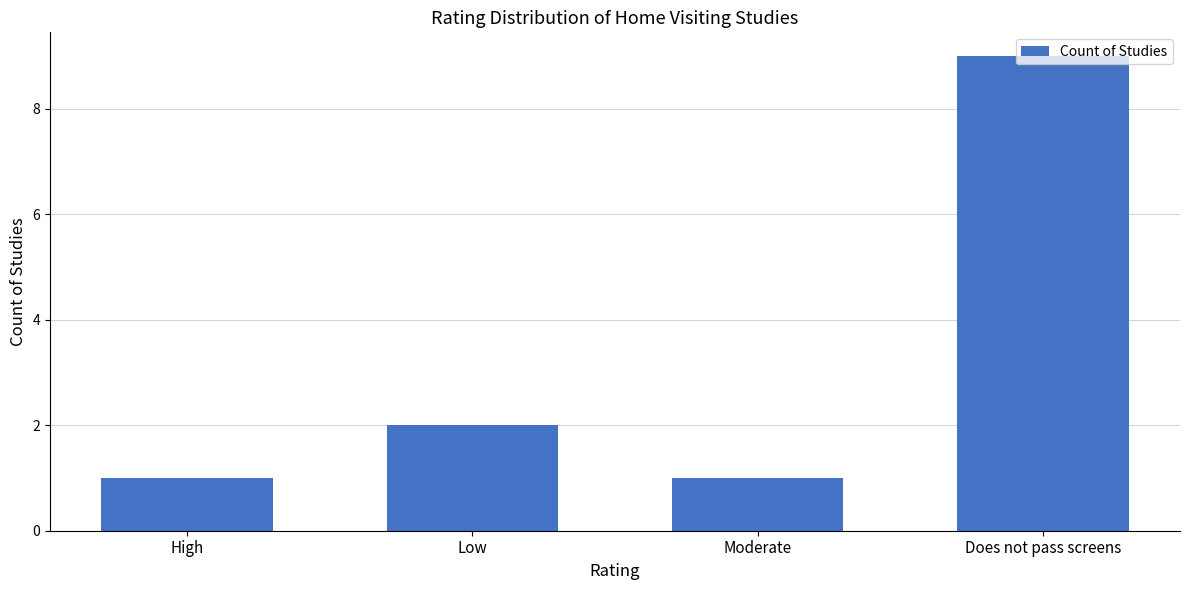

What is the sum of the values at High and Does not pass screens?

10